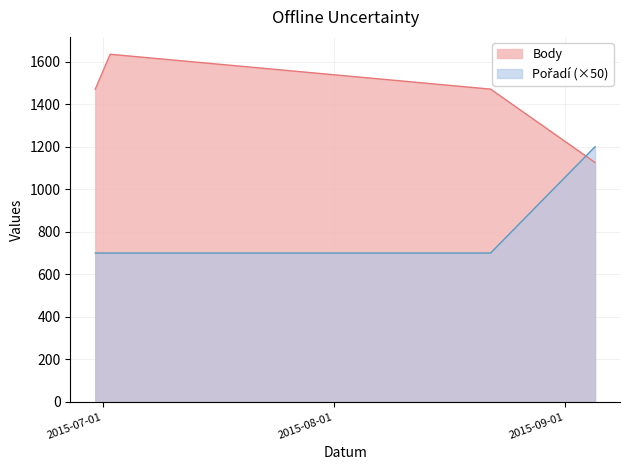

The Body series shows 1672 at 2015-09-05. True or false?

False